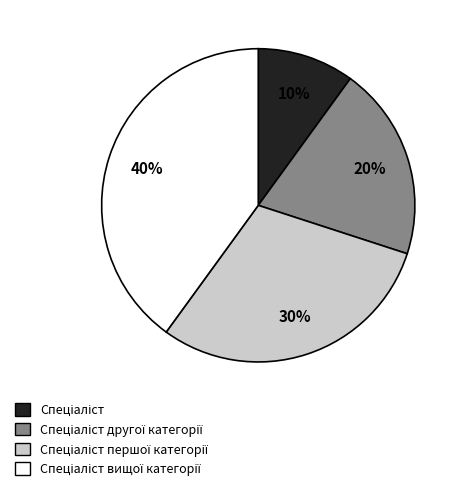

Which slice is the smallest?

Спеціаліст